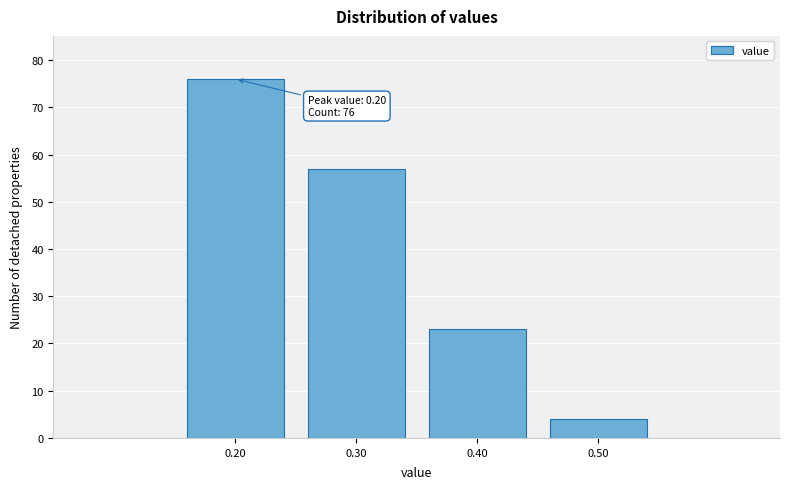

Reading left to right, transcribe all the data shown in this chart.

76	57	23	4